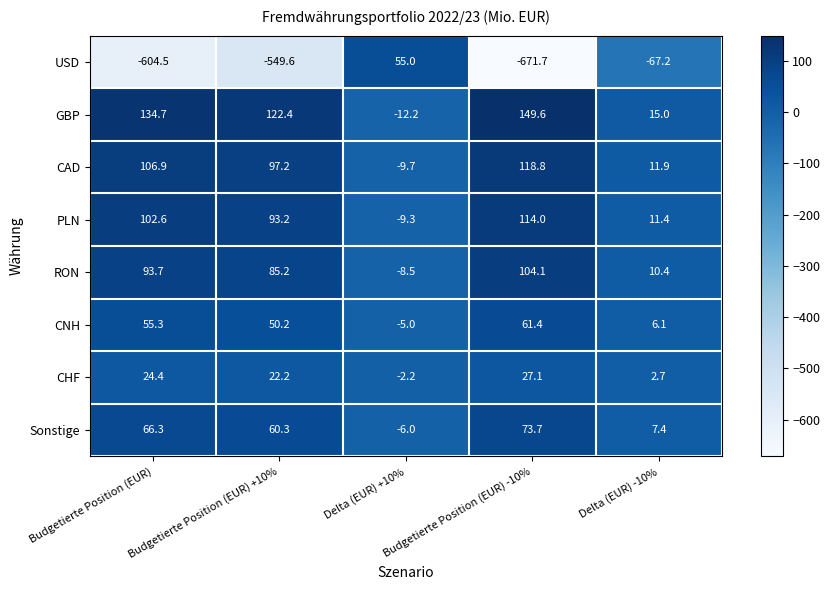

Which series changed the most between Budgetierte Position (EUR) and Delta (EUR) +10%?

USD